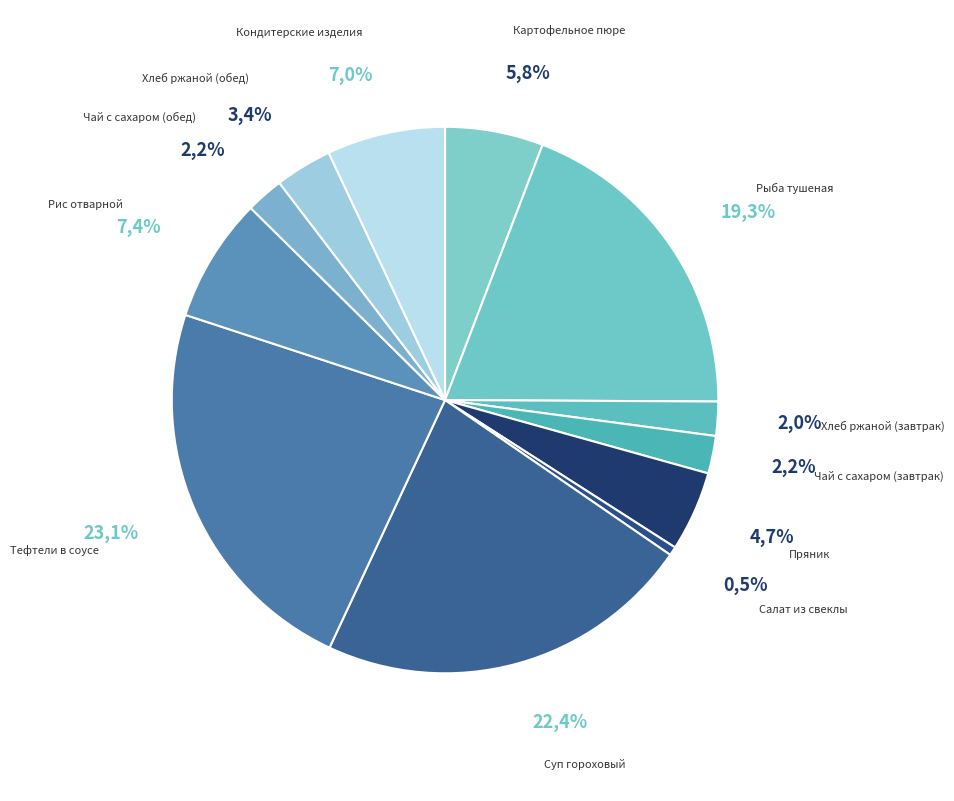

To the nearest percent, what is the average slice percentage?

8%